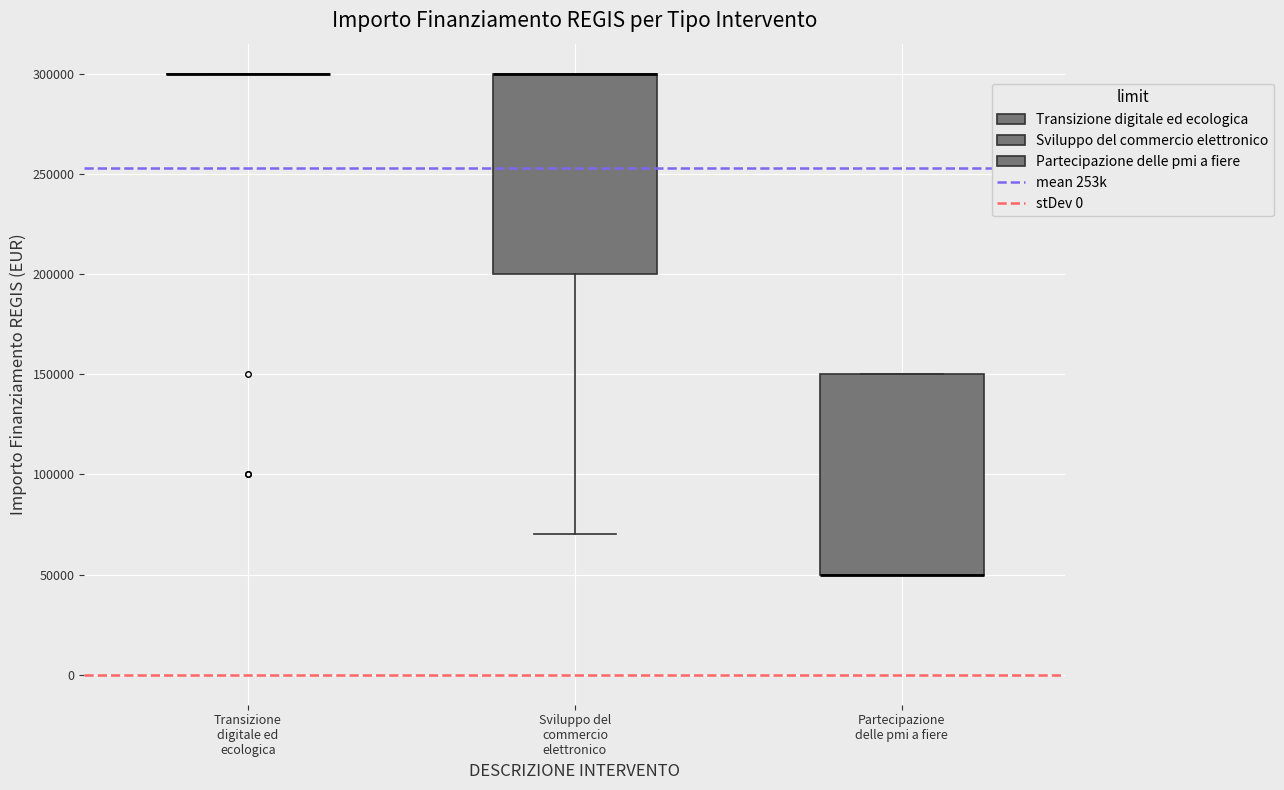

Reading left to right, transcribe this box plot: for each box, give where its median line is, the range the box spans, and where its two whiskers end, as read against the y-axis. The values are not printed on the chart, so give them approximately, as read against the axis.

Transizione digitale ed ecologica: box collapsed to a line at 300000, whiskers 300000 to 300000
Sviluppo del commercio elettronico: median 300000 (drawn on the box's upper edge), box 200000 to 300000, whiskers 70000 to 300000
Partecipazione delle pmi a fiere: median 50000 (drawn on the box's lower edge), box 50000 to 150000, whiskers 50000 to 150000